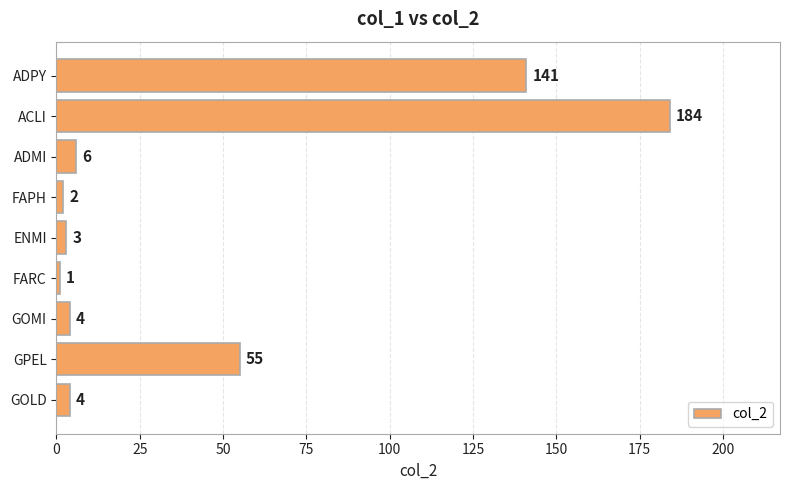

What is the sum of the values at GOLD and GPEL?

59